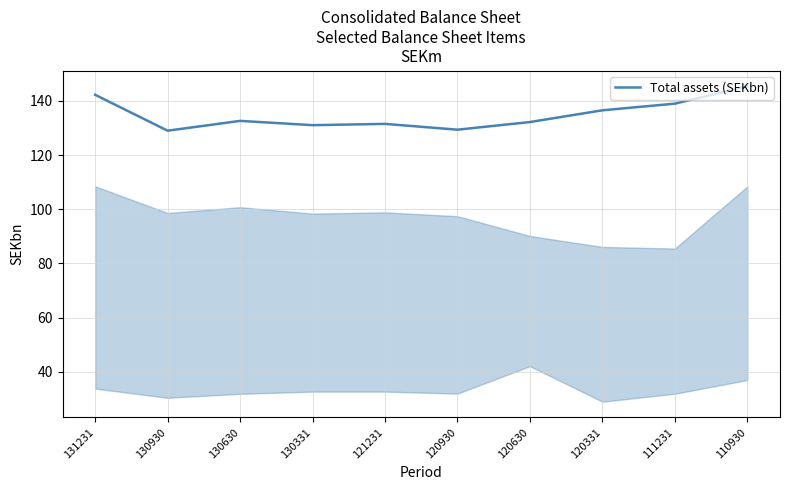

What is the average value?

134.9